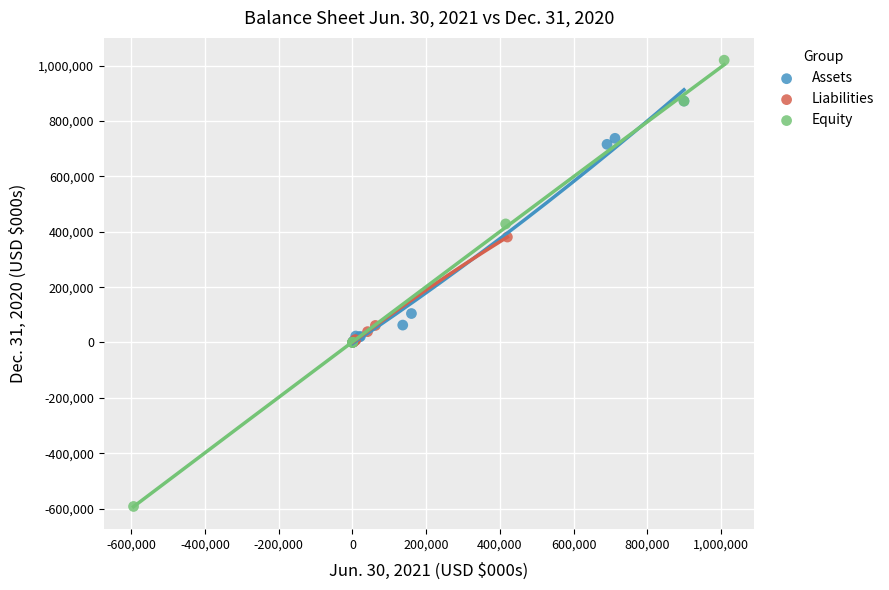

Which series has the widest spread of Y values?

Equity